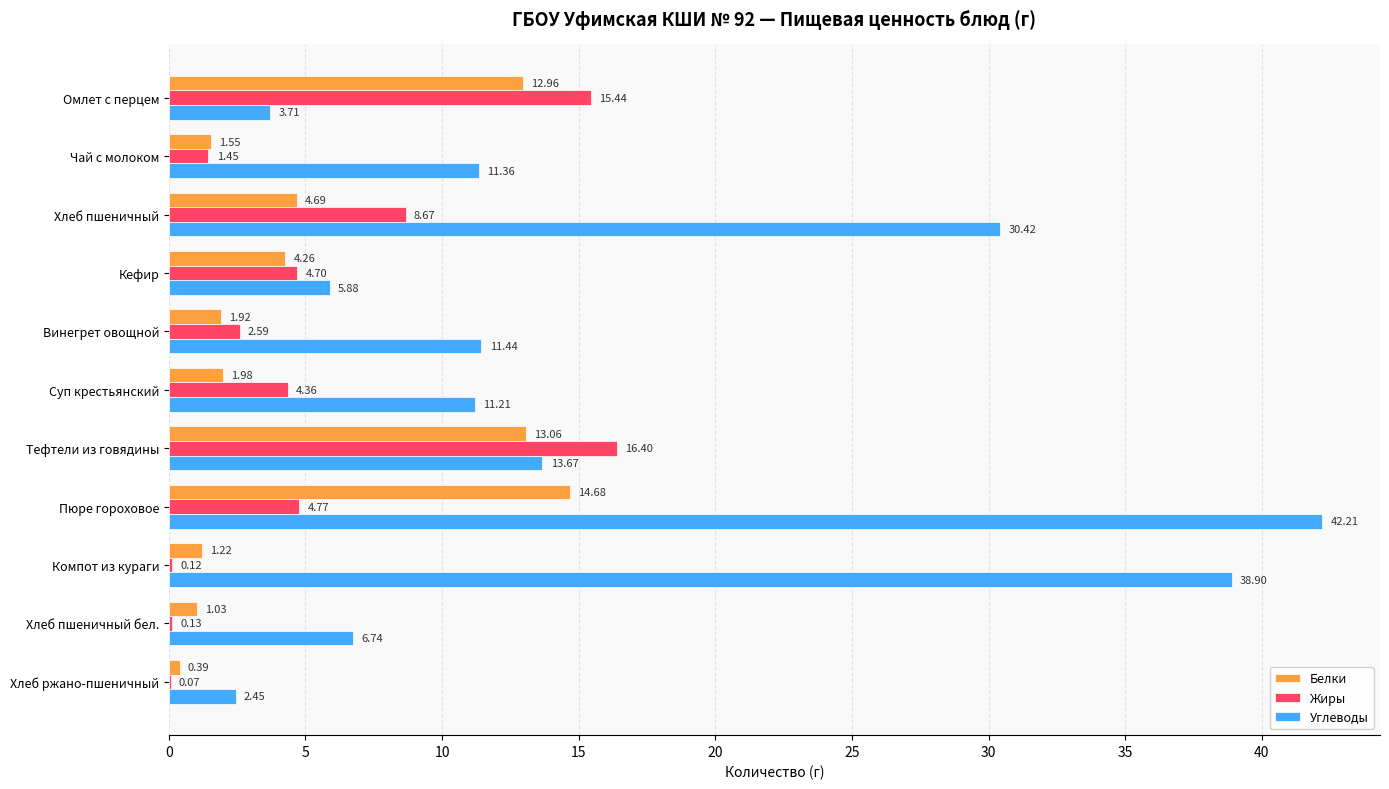

Where is Жиры nearest to the value 8?

Хлеб пшеничный